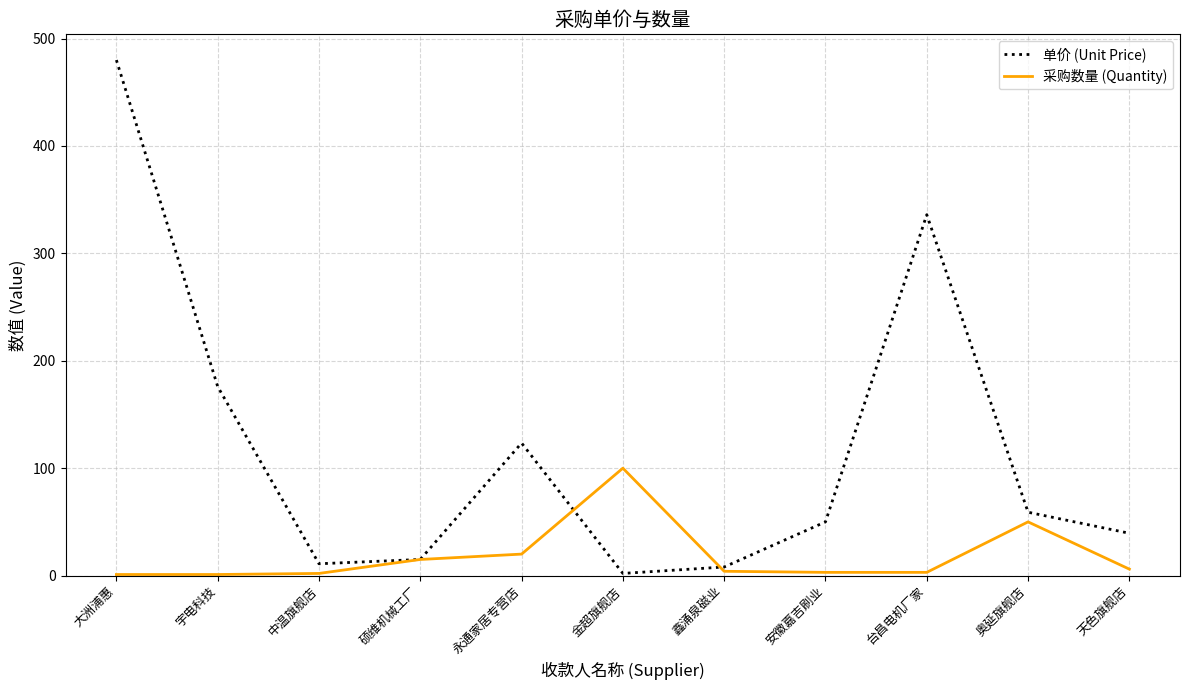

List the series in order of their overall mean, lowest first.

采购数量 (Quantity), 单价 (Unit Price)